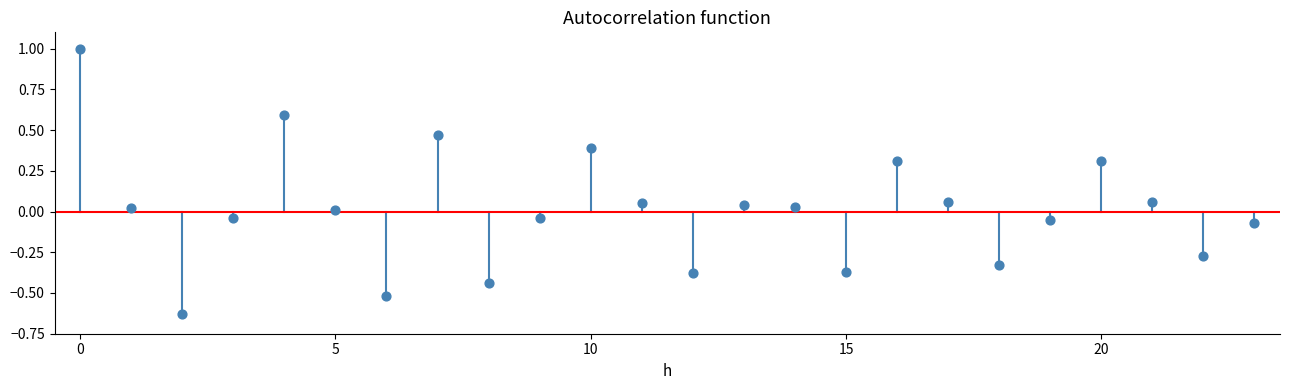

What is the range of Y values (max minus min)?

1.6